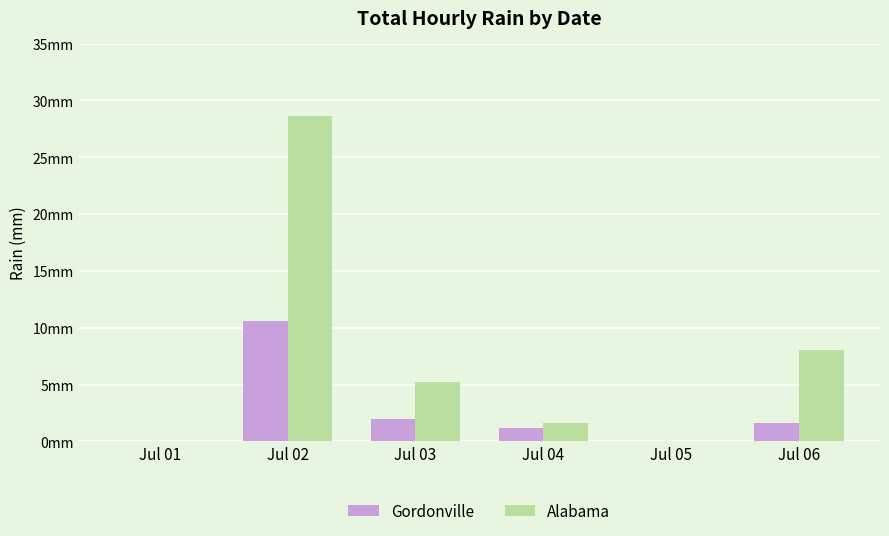

True or false: Gordonville has a value of 4.3 at Jul 05.

False